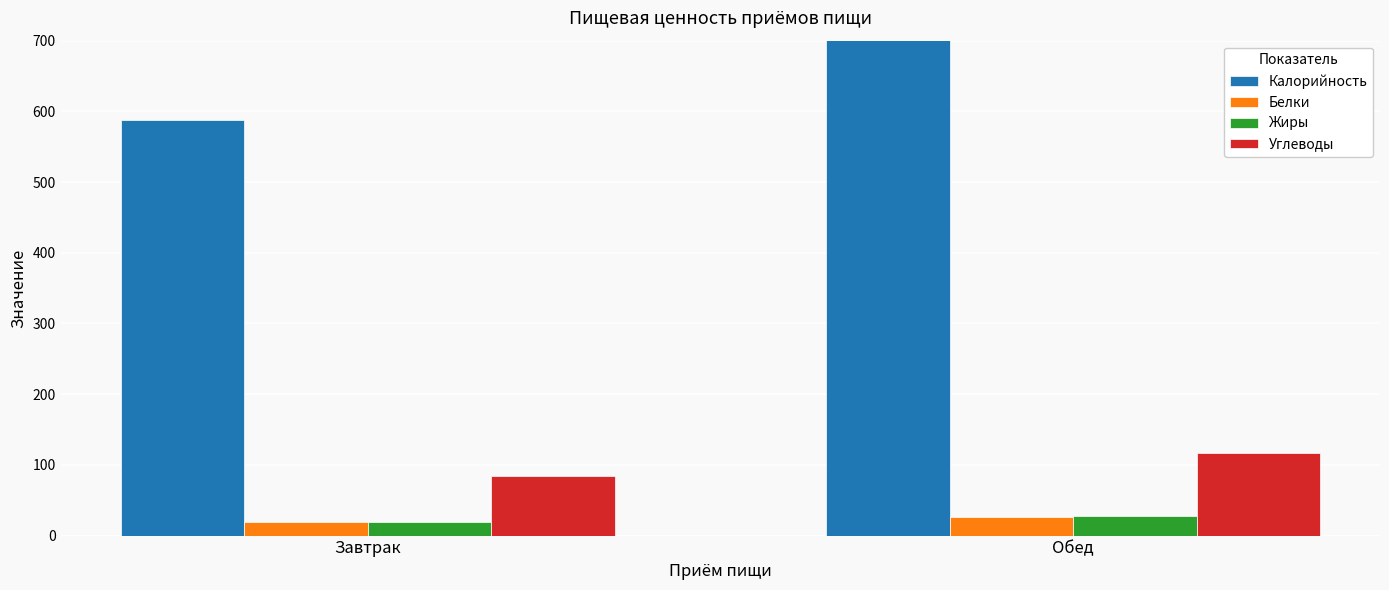

What is the average value of the Белки series?

23.0